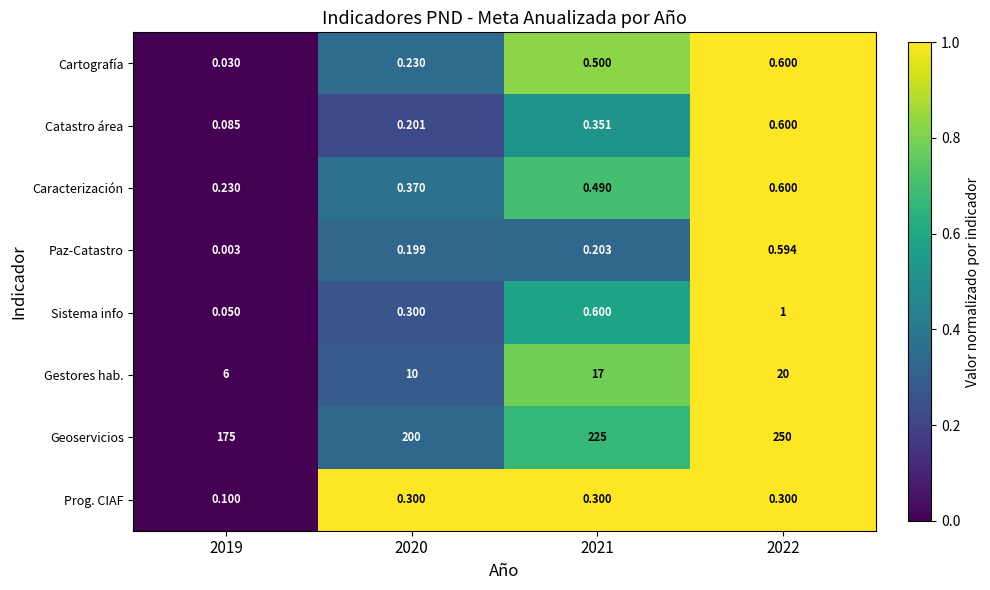

At which category is the sum across all series the highest?

2022